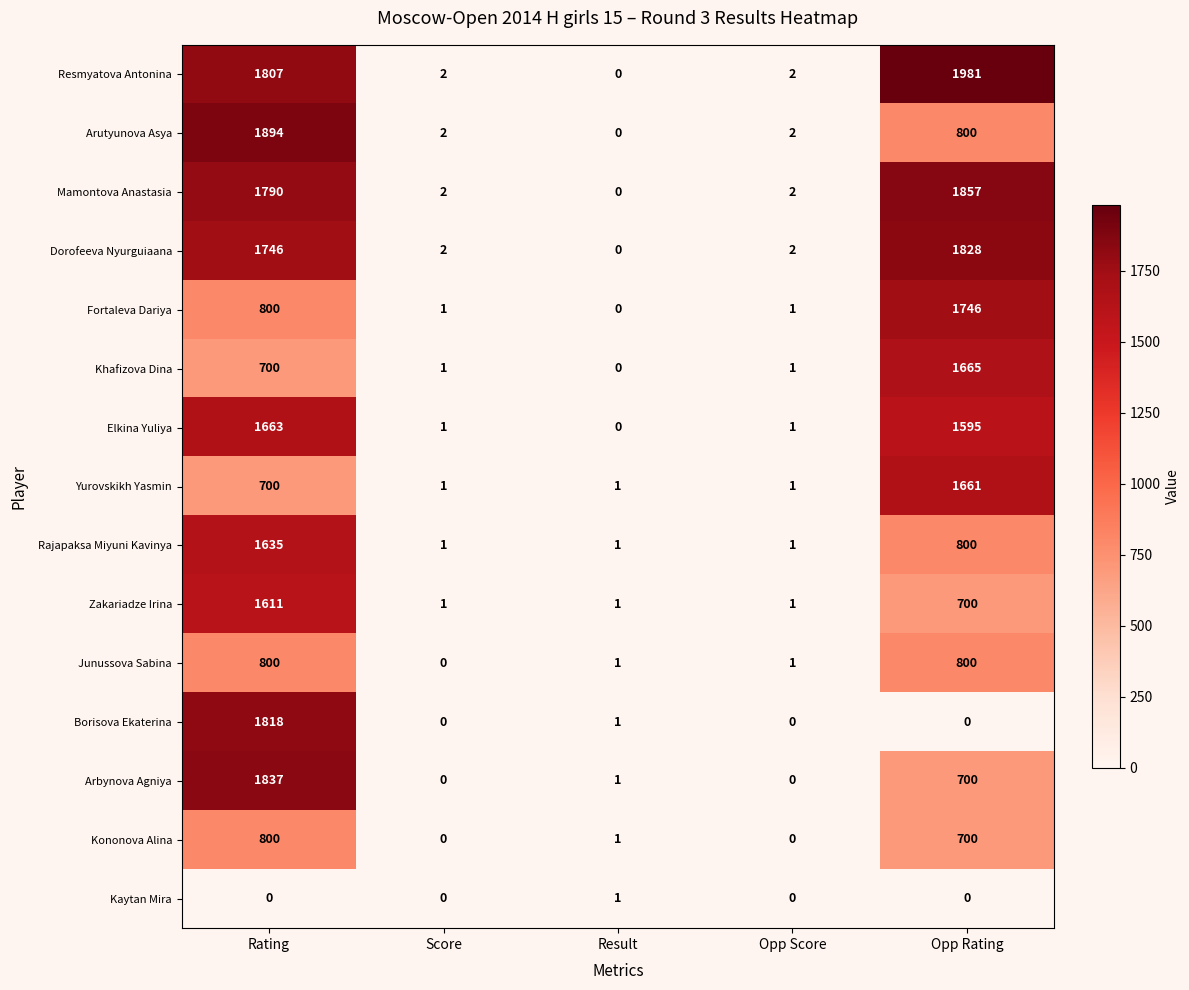

Which series has the largest total across all categories?

Resmyatova Antonina